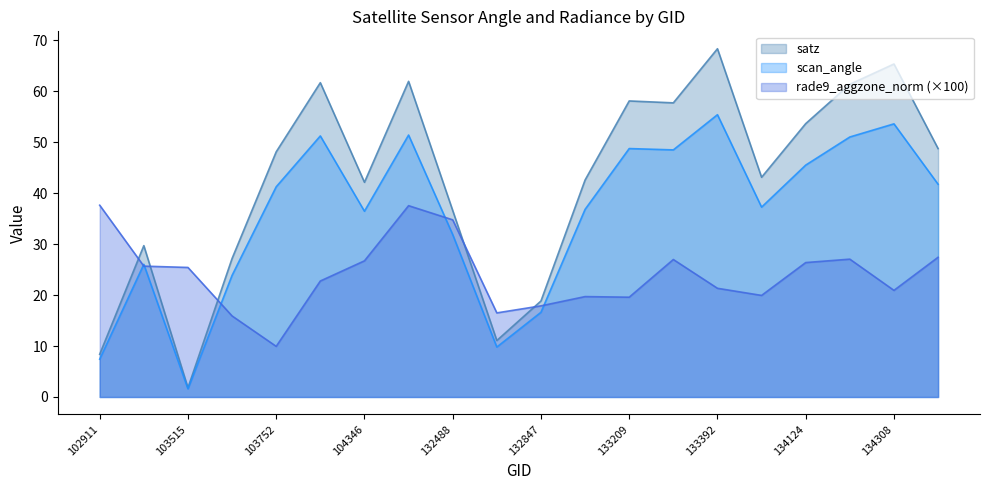

Which series has the largest total across all categories?

satz